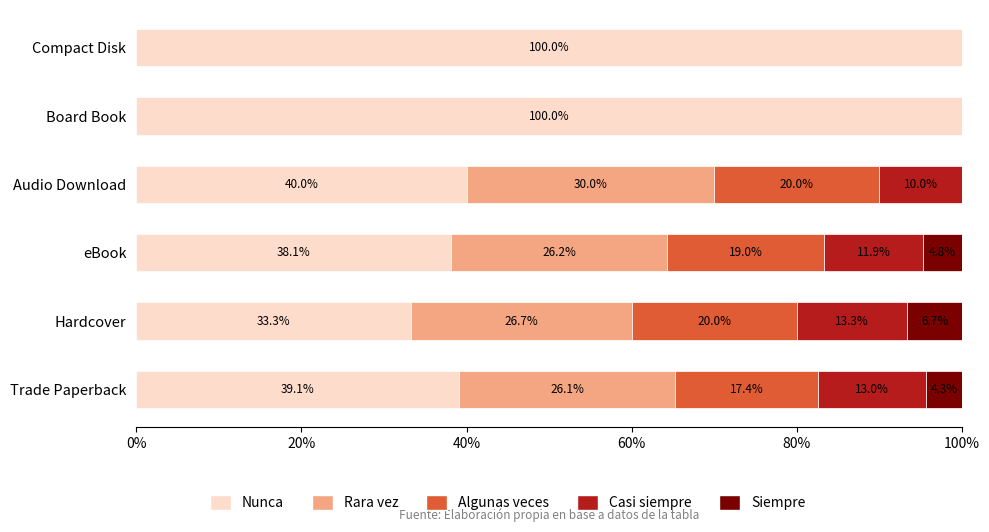

The value of Nunca at Trade Paperback is 39.1. True or false?

True